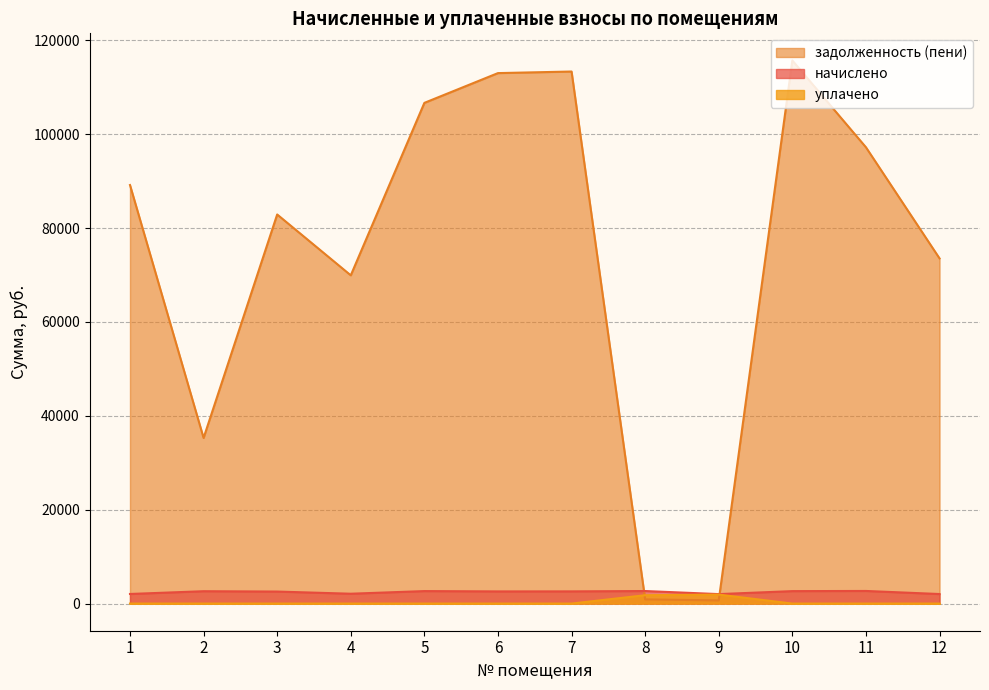

At which label does уплачено reach its peak?

9